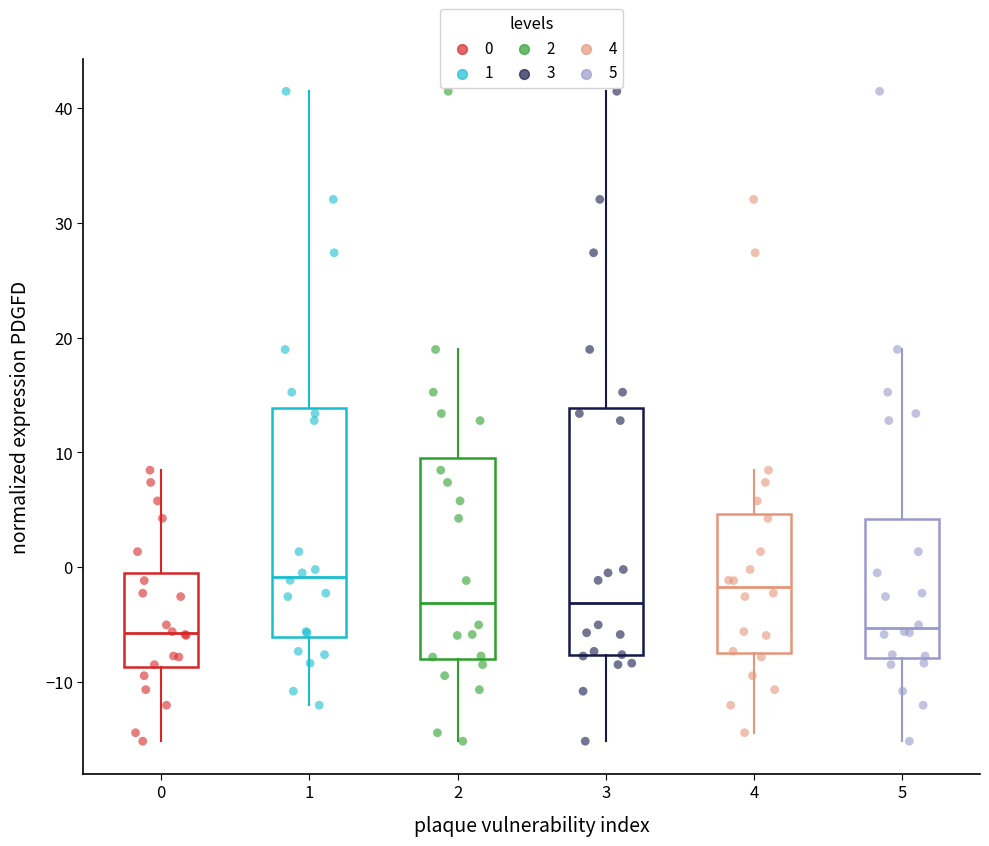

Reading left to right, transcribe this box plot: for each box, give where its median line is, the range the box spans, and where its two whiskers end, as read against the y-axis. The values are not printed on the chart, so give them approximately, as read against the axis.

0: median -6, box -9 to -1, whiskers -15 to 8
1: median -1, box -6 to 14, whiskers -12 to 41
2: median -3, box -8 to 10, whiskers -15 to 19
3: median -3, box -8 to 14, whiskers -15 to 41
4: median -2, box -7 to 5, whiskers -14 to 8
5: median -5, box -8 to 4, whiskers -15 to 19